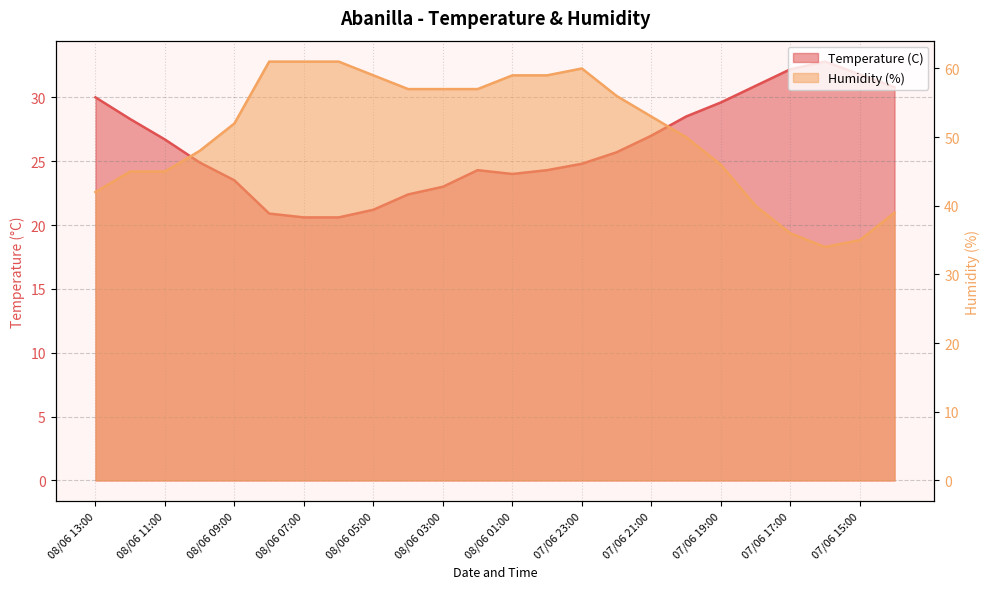

Reading left to right, transcribe all the data shown in this chart.

Temperature (C): 08/06 13:00=30.0	08/06 12:00=28.3	08/06 11:00=26.7	08/06 10:00=24.9	08/06 09:00=23.5	08/06 08:00=20.9	08/06 07:00=20.6	08/06 06:00=20.6	08/06 05:00=21.2	08/06 04:00=22.4	08/06 03:00=23.0	08/06 02:00=24.3	08/06 01:00=24.0	08/06 00:00=24.3	07/06 23:00=24.8	07/06 22:00=25.7	07/06 21:00=27.0	07/06 20:00=28.5	07/06 19:00=29.6	07/06 18:00=30.9	07/06 17:00=32.2	07/06 16:00=32.8	07/06 15:00=31.8	07/06 14:00=30.8
Humidity (%): 08/06 13:00=42.0	08/06 12:00=45.0	08/06 11:00=45.0	08/06 10:00=48.0	08/06 09:00=52.0	08/06 08:00=61.0	08/06 07:00=61.0	08/06 06:00=61.0	08/06 05:00=59.0	08/06 04:00=57.0	08/06 03:00=57.0	08/06 02:00=57.0	08/06 01:00=59.0	08/06 00:00=59.0	07/06 23:00=60.0	07/06 22:00=56.0	07/06 21:00=53.0	07/06 20:00=50.0	07/06 19:00=46.0	07/06 18:00=40.0	07/06 17:00=36.0	07/06 16:00=34.0	07/06 15:00=35.0	07/06 14:00=39.0